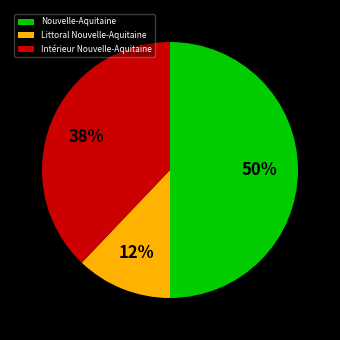

To the nearest percent, what portion does Intérieur Nouvelle-Aquitaine represent?

38%